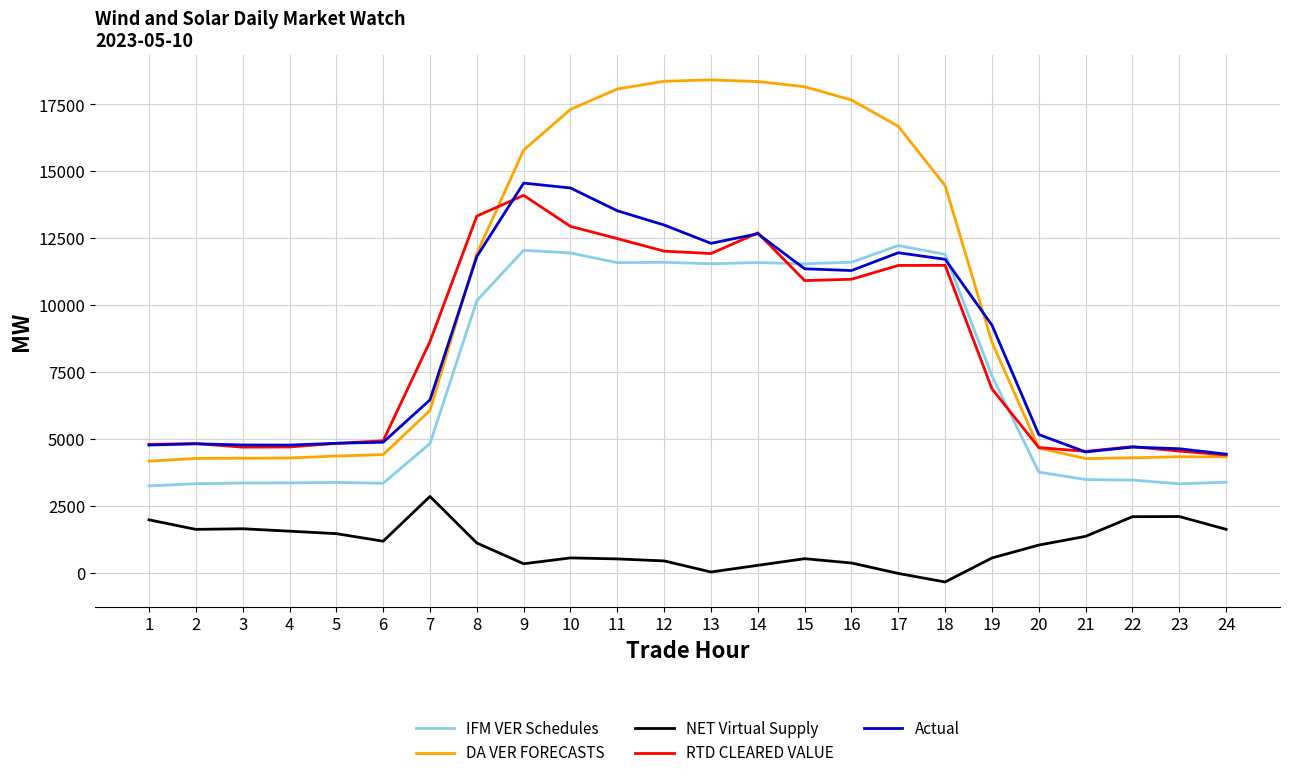

Count the number of categories in the chart.

24